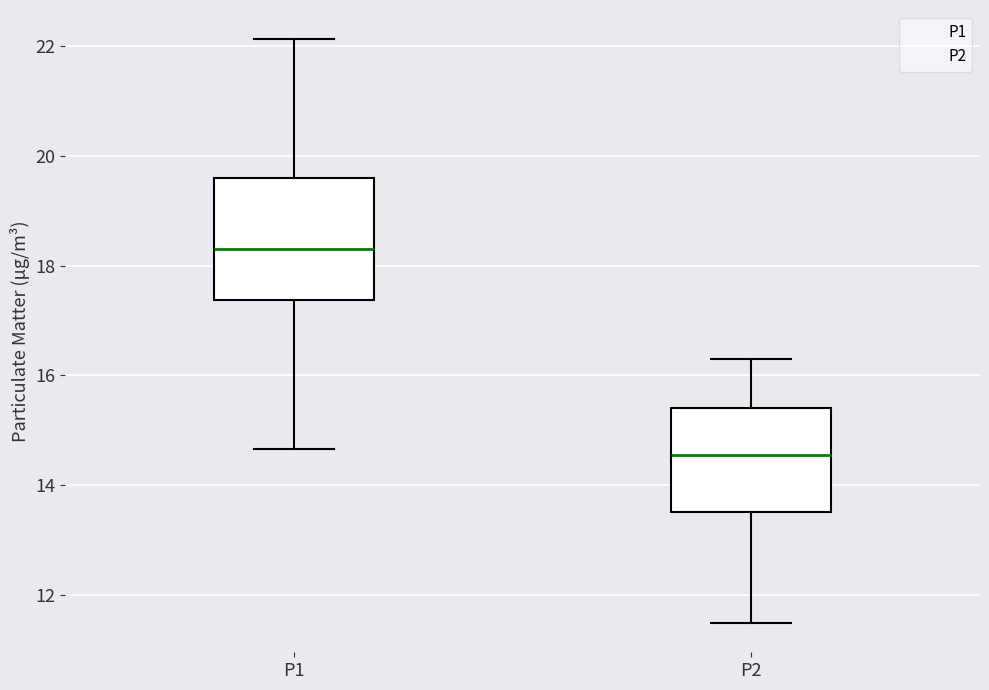

Comparing the boxes themselves (not the whiskers), which one is the tallest?

P1